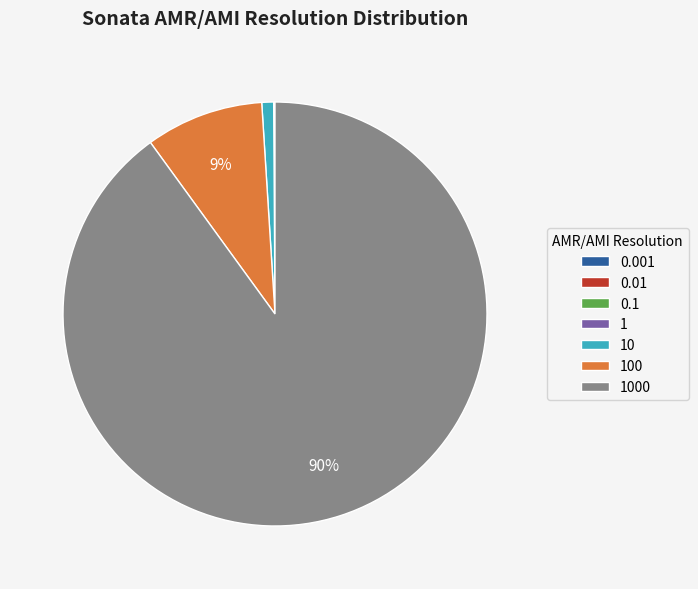

To the nearest percent, what is the difference between the largest and smallest slice percentages?

90%